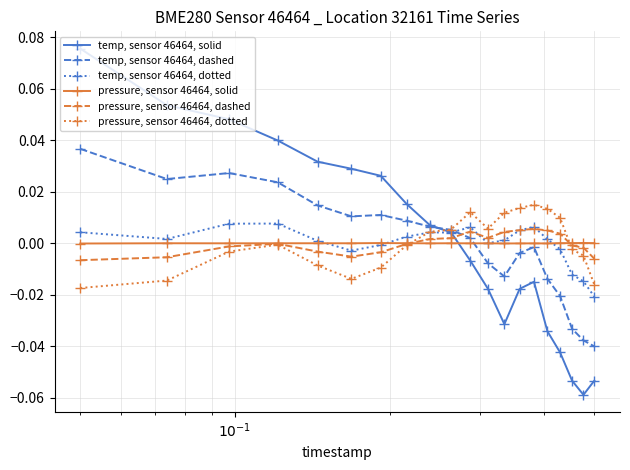

Which series ends up on top after the final intersection of pressure, sensor 46464, solid and temp, sensor 46464, dotted?

pressure, sensor 46464, solid